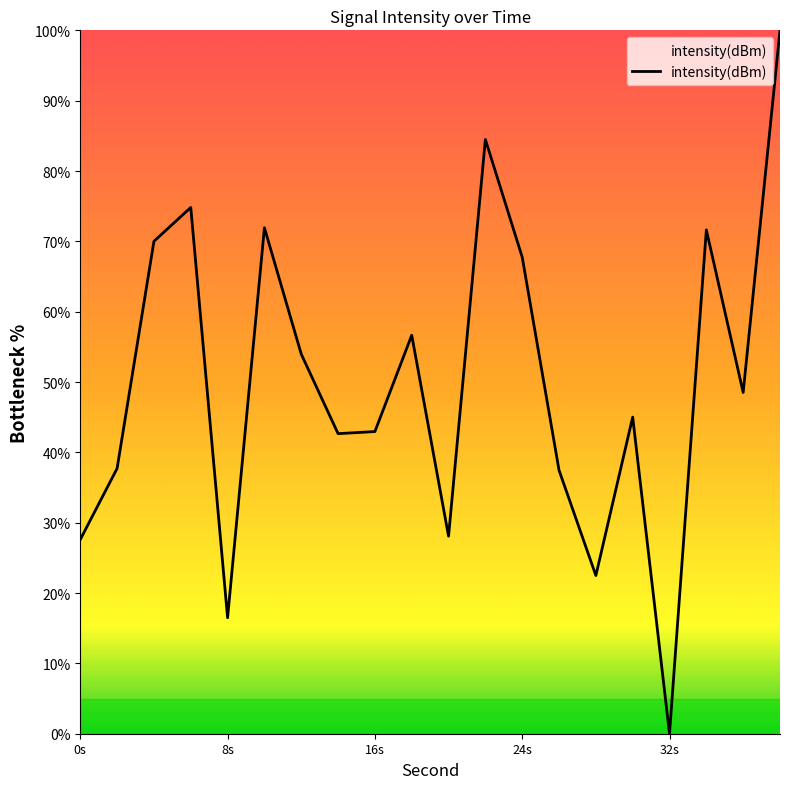

Which label corresponds to the smallest value in the chart?

32s